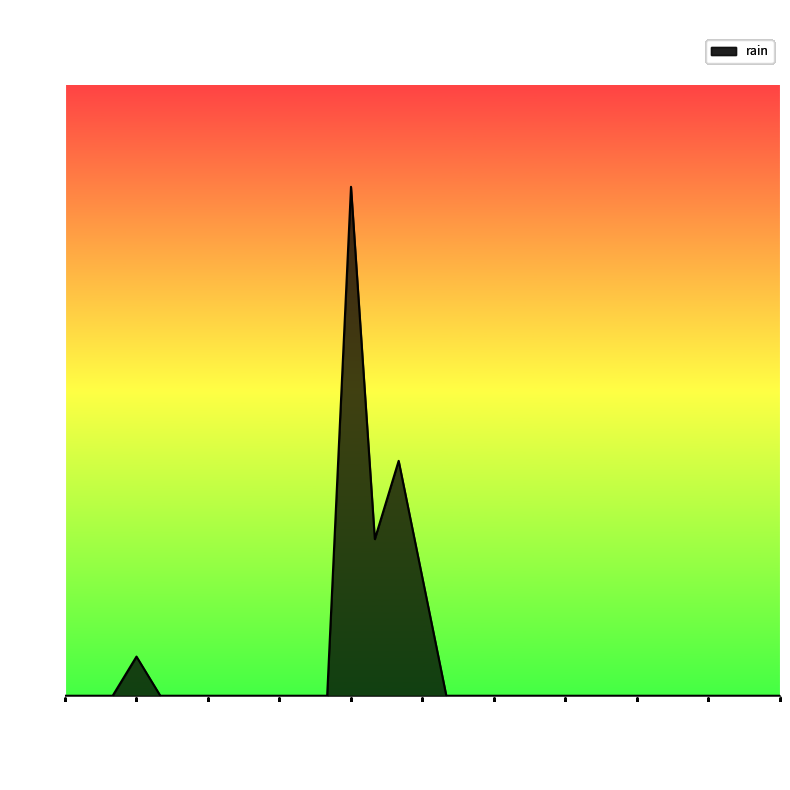

What is the greatest value displayed?

2.6